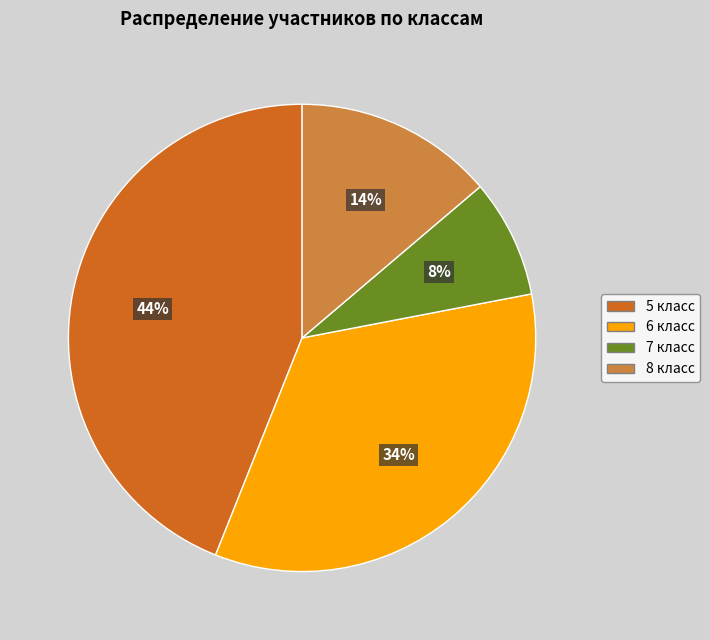

Approximately how many times larger is the value at 7 класс compared to 6 класс?

0.2